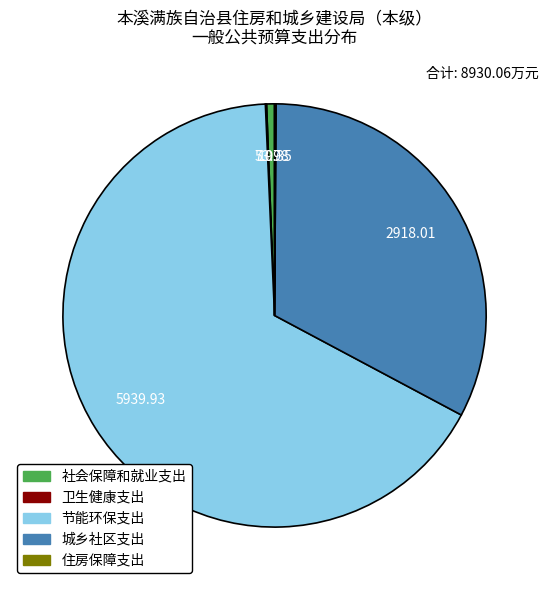

What is the ratio of the value at 节能环保支出 to the value at 城乡社区支出?

2.0